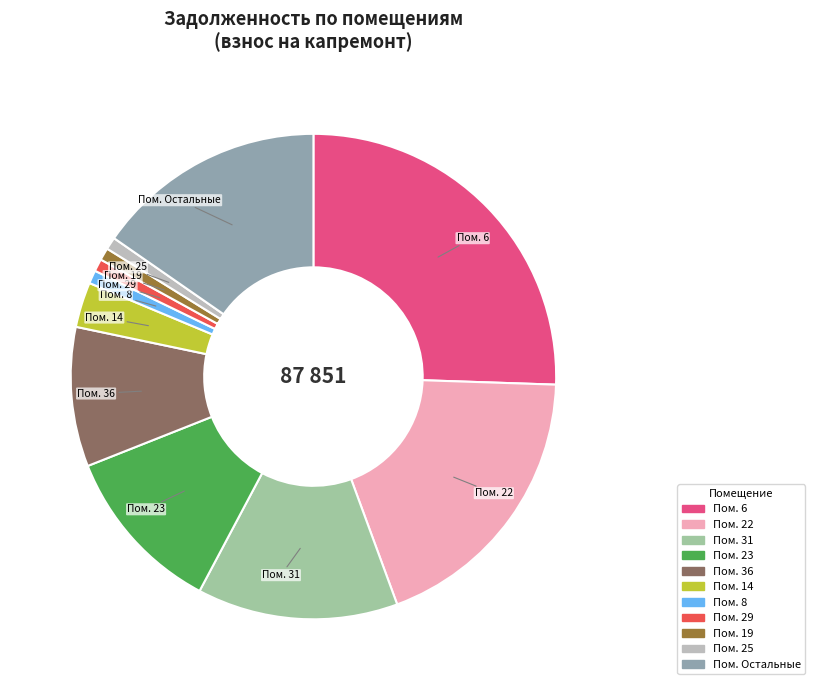

Approximately how many times larger is the value at Пом. 23 compared to Пом. Остальные?

0.7